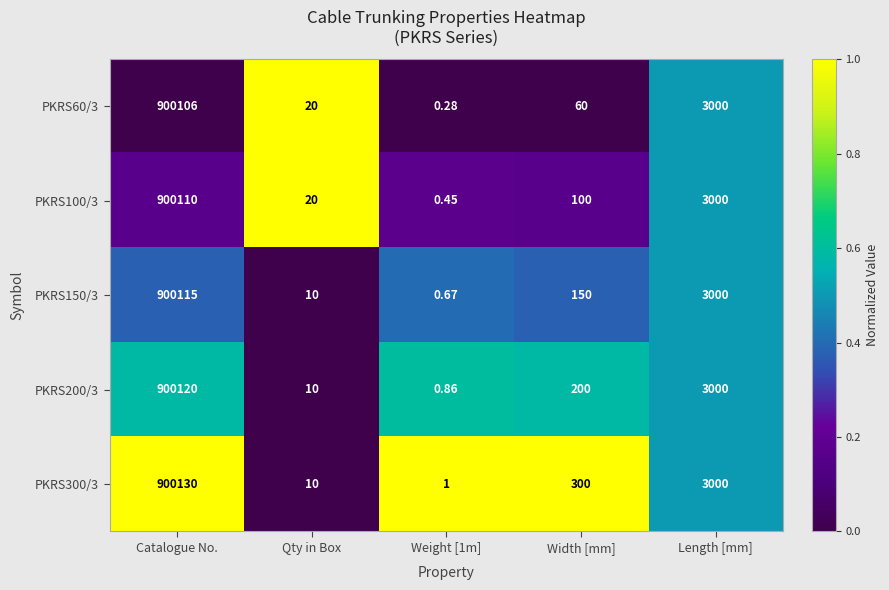

At which label is PKRS150/3 closest to 450057?

Length [mm]